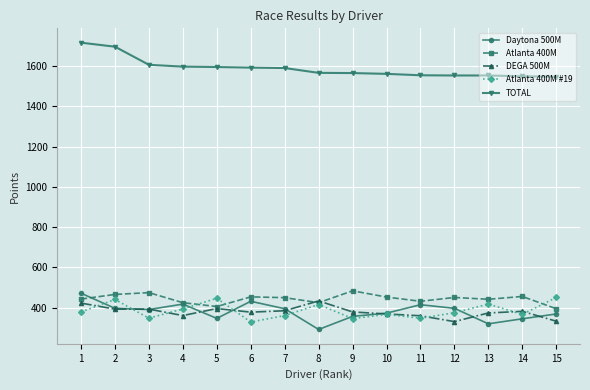

What are all the series names shown in the legend?

Daytona 500M, Atlanta 400M, DEGA 500M, Atlanta 400M #19, TOTAL